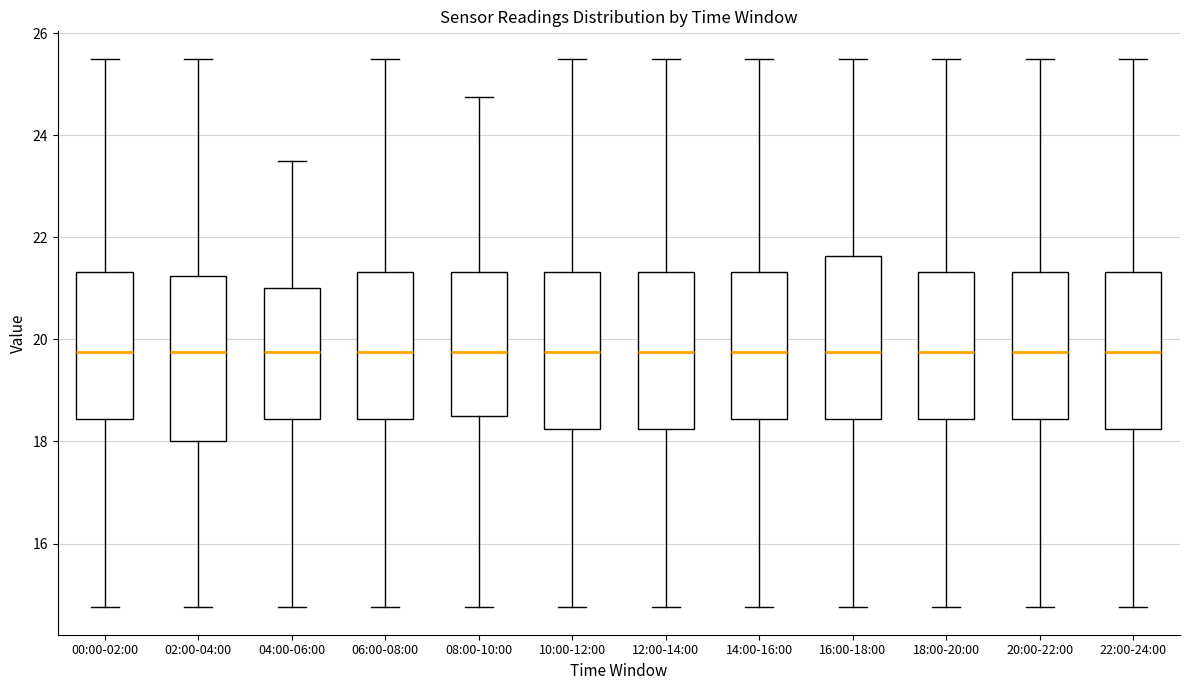

Reading left to right, read every box against the y-axis: the position of its median line, the range the box covers, and the ends of its whiskers. The values are not printed on the chart, so give them approximately, as read against the axis.

00:00-02:00: median 19.8, box 18.4 to 21.4, whiskers 14.8 to 25.6
02:00-04:00: median 19.8, box 18.0 to 21.2, whiskers 14.8 to 25.6
04:00-06:00: median 19.8, box 18.4 to 21.0, whiskers 14.8 to 23.6
06:00-08:00: median 19.8, box 18.4 to 21.4, whiskers 14.8 to 25.6
08:00-10:00: median 19.8, box 18.6 to 21.4, whiskers 14.8 to 24.8
10:00-12:00: median 19.8, box 18.2 to 21.4, whiskers 14.8 to 25.6
12:00-14:00: median 19.8, box 18.2 to 21.4, whiskers 14.8 to 25.6
14:00-16:00: median 19.8, box 18.4 to 21.4, whiskers 14.8 to 25.6
16:00-18:00: median 19.8, box 18.4 to 21.6, whiskers 14.8 to 25.6
18:00-20:00: median 19.8, box 18.4 to 21.4, whiskers 14.8 to 25.6
20:00-22:00: median 19.8, box 18.4 to 21.4, whiskers 14.8 to 25.6
22:00-24:00: median 19.8, box 18.2 to 21.4, whiskers 14.8 to 25.6